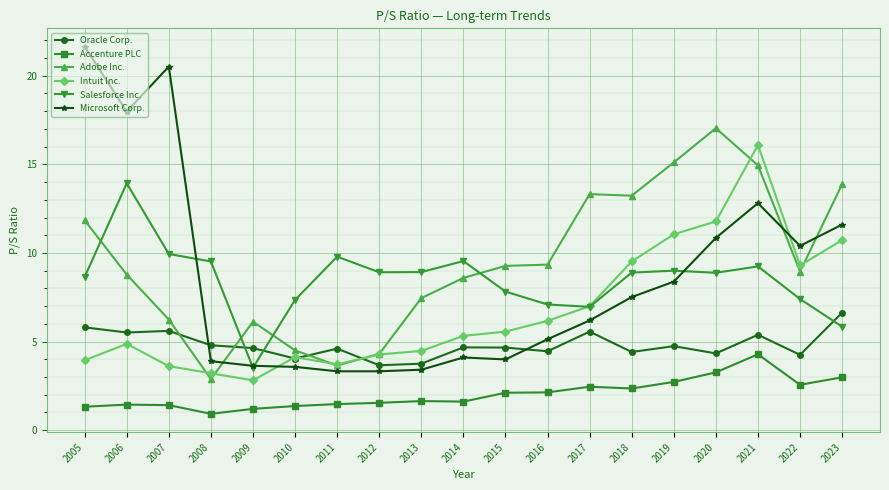

Rank the series by their maximum value, from lowest to highest.

Accenture PLC, Oracle Corp., Salesforce Inc., Intuit Inc., Adobe Inc., Microsoft Corp.